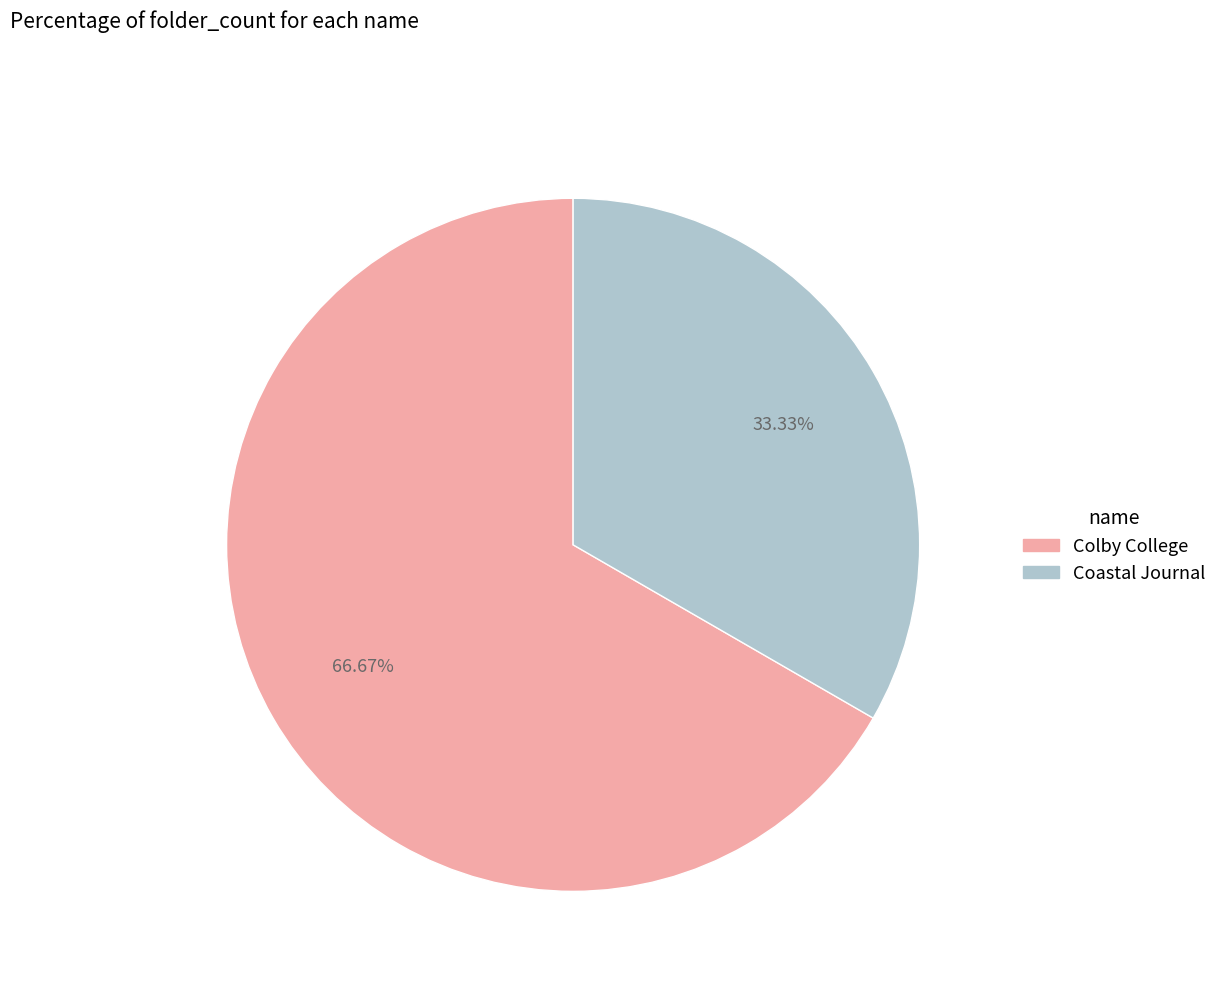

What percentage is NOT represented by Coastal Journal?

66.7%